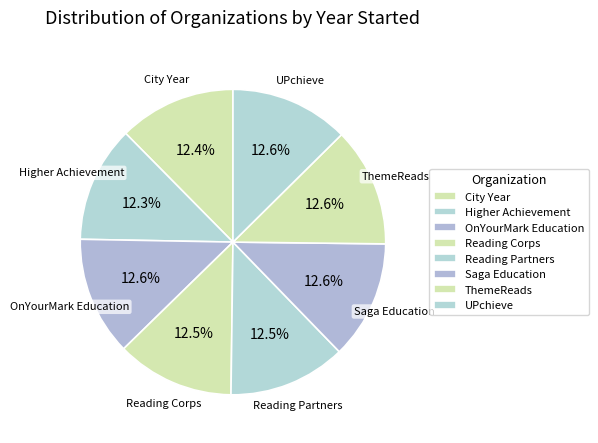

Does City Year represent more than half of the total?

No